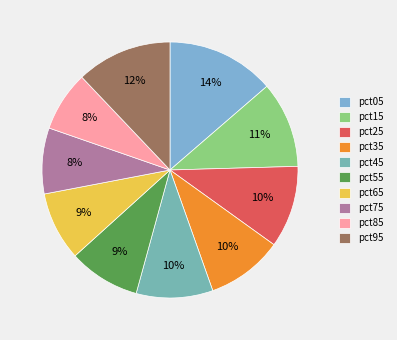

Which slice is the smallest?

pct85